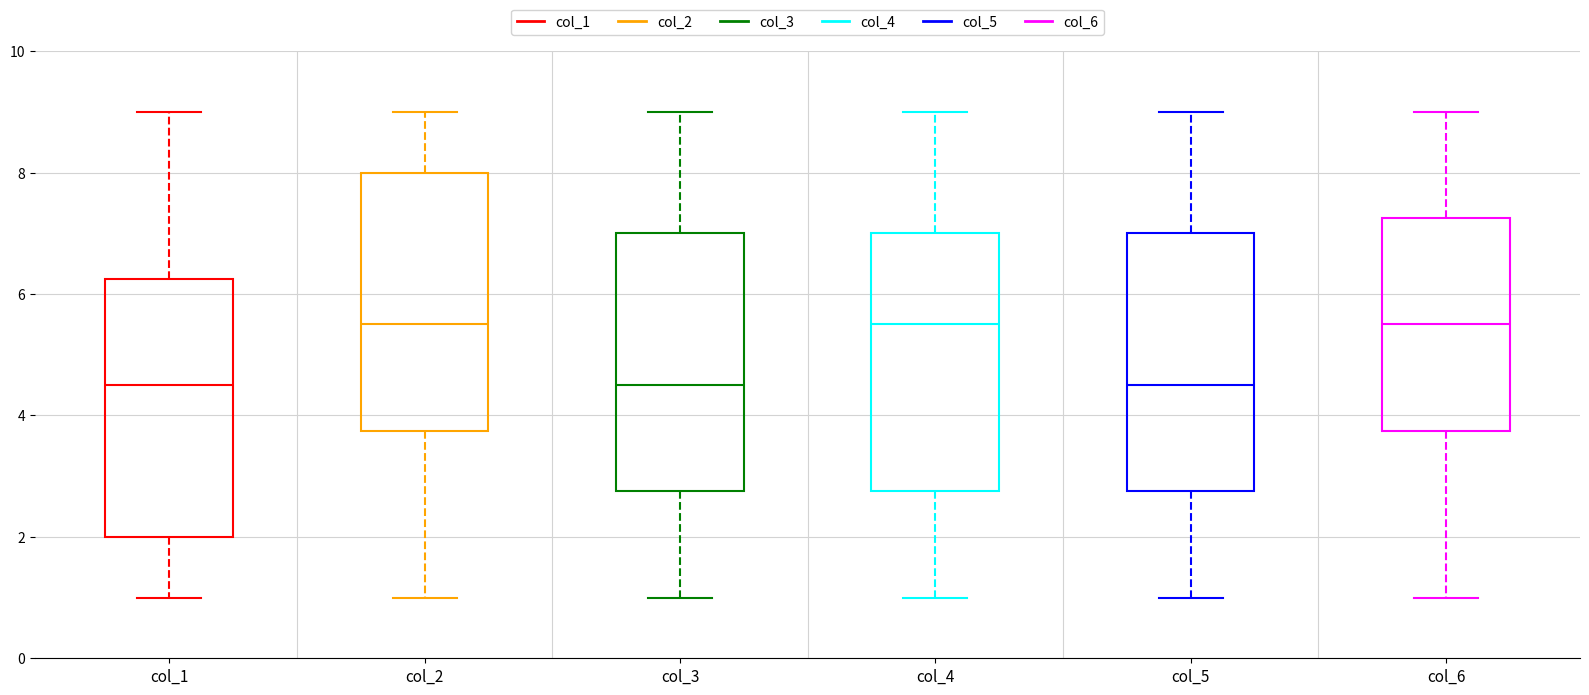

Reading left to right, transcribe this box plot: for each box, give where its median line is, the range the box spans, and where its two whiskers end, as read against the y-axis. The values are not printed on the chart, so give them approximately, as read against the axis.

col_1: median 4.6, box 2.0 to 6.2, whiskers 1.0 to 9.0
col_2: median 5.6, box 3.8 to 8.0, whiskers 1.0 to 9.0
col_3: median 4.6, box 2.8 to 7.0, whiskers 1.0 to 9.0
col_4: median 5.6, box 2.8 to 7.0, whiskers 1.0 to 9.0
col_5: median 4.6, box 2.8 to 7.0, whiskers 1.0 to 9.0
col_6: median 5.6, box 3.8 to 7.2, whiskers 1.0 to 9.0